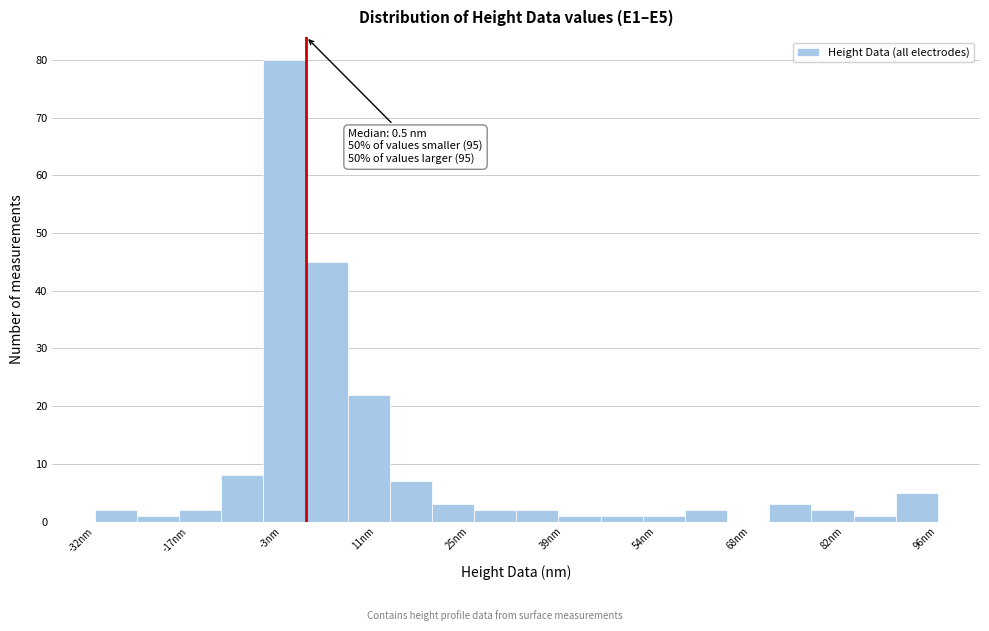

Read against the x-axis, roughly where is the centre of the tallest bar?

-2